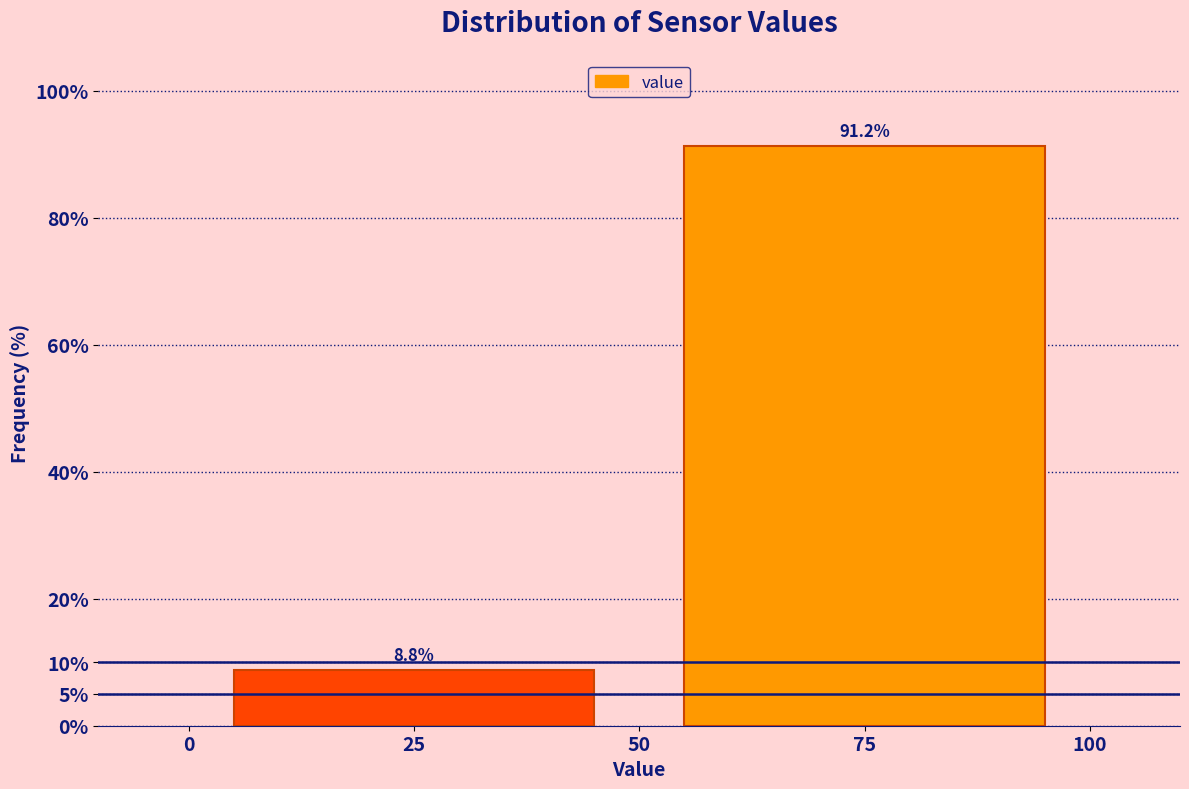

Where does the data first go above 91?

75